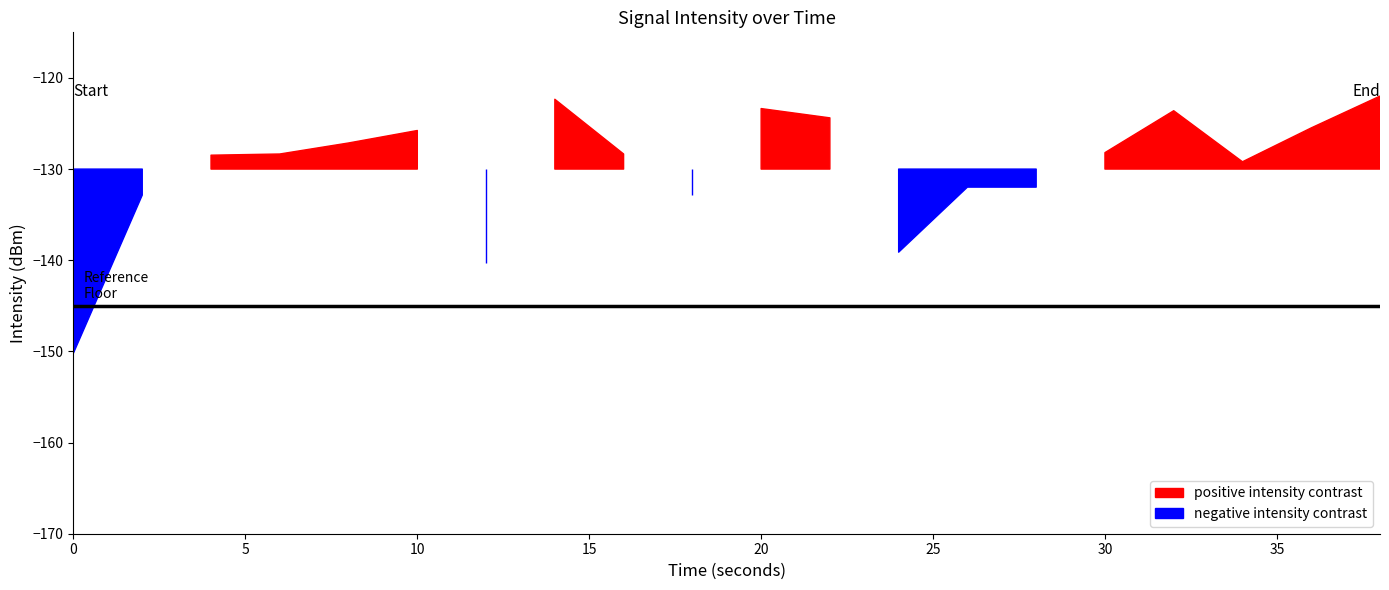

How many lines are shown in the chart?

2